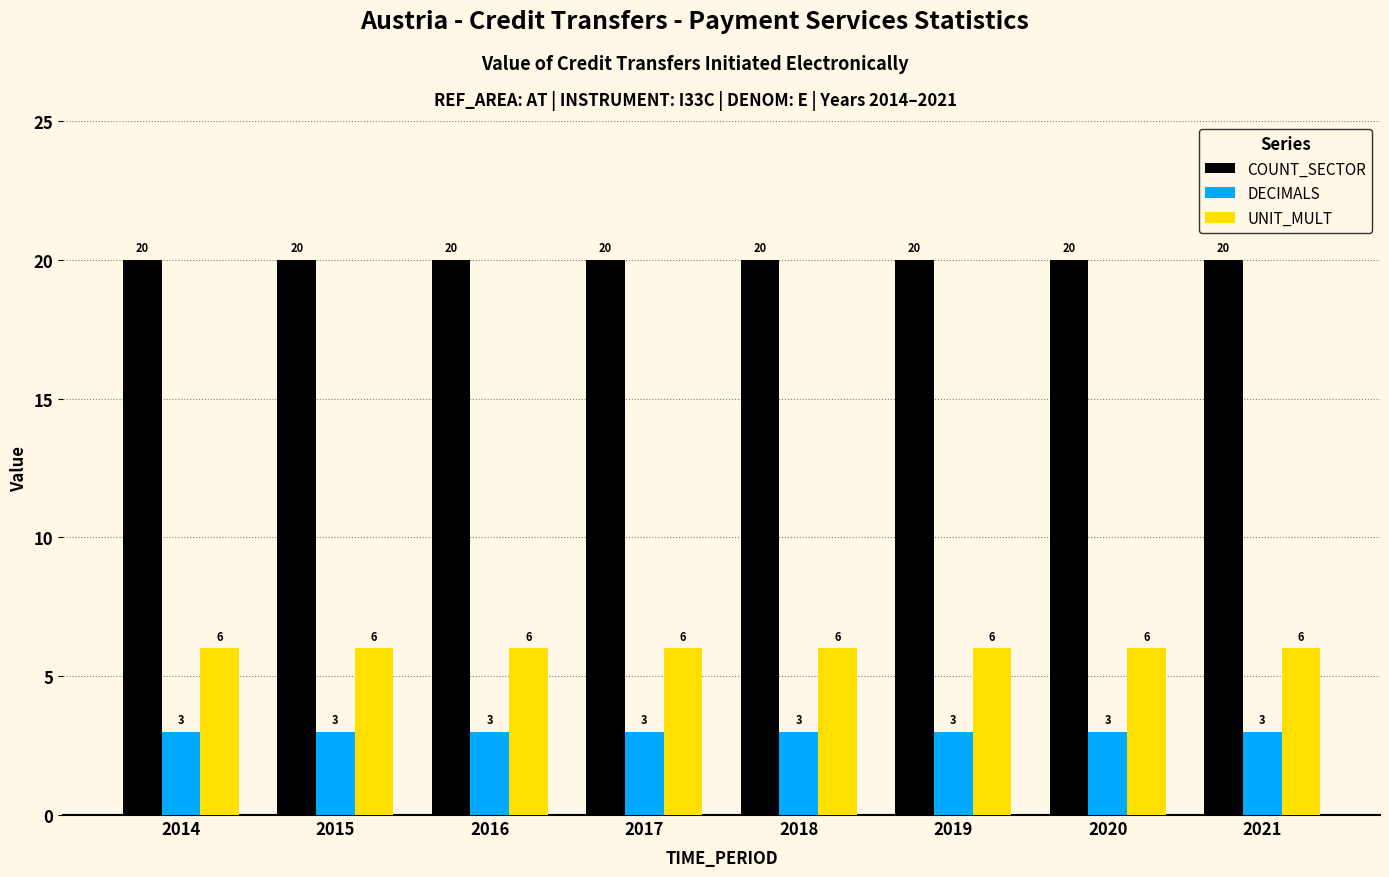

What is the spread (max minus min) of values at 2017?

17